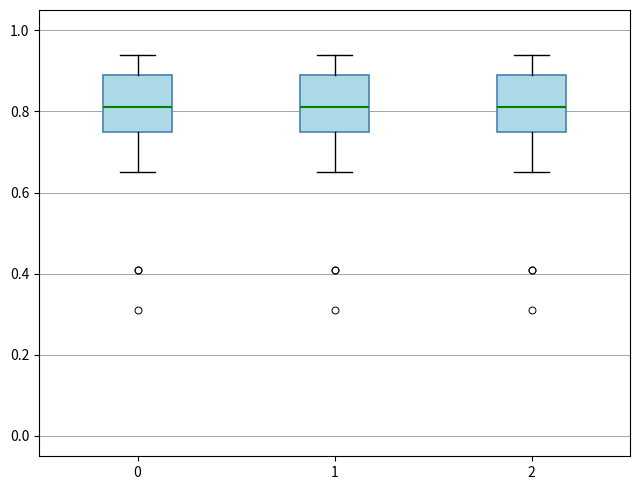

Where is the lower edge of the box at x = 1 on the y-axis? The values are not printed on the chart, so give them approximately, as read against the axis.

0.76